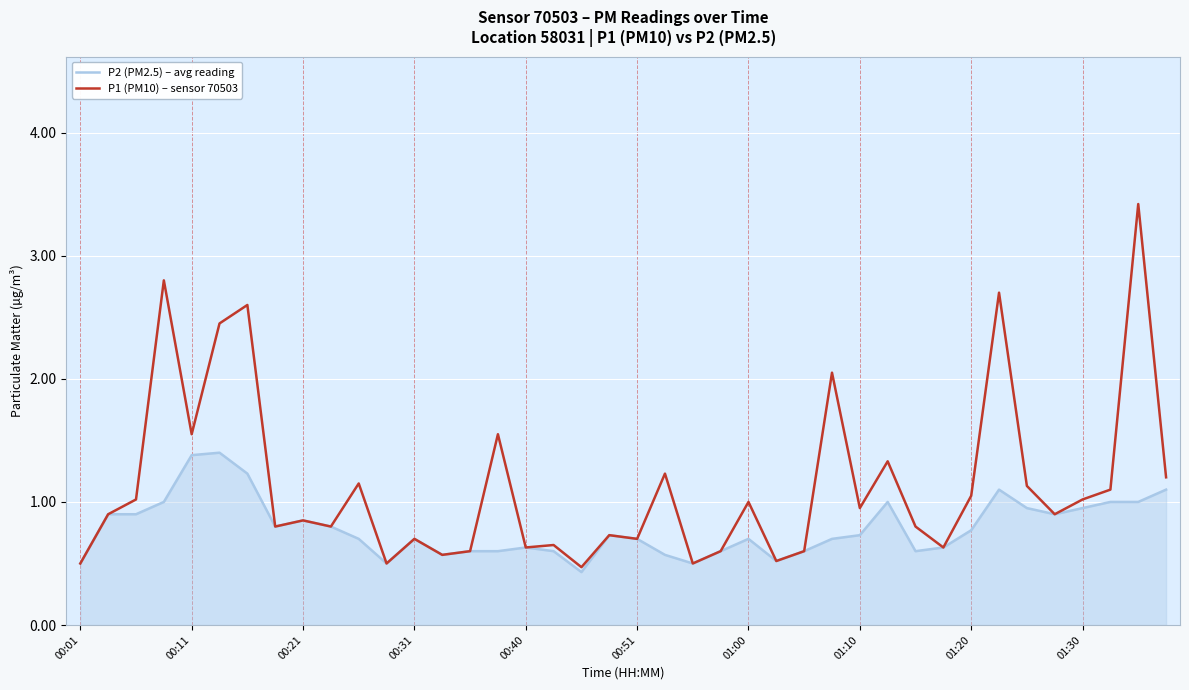

Which series has the widest spread of values?

P1 (PM10) – sensor 70503